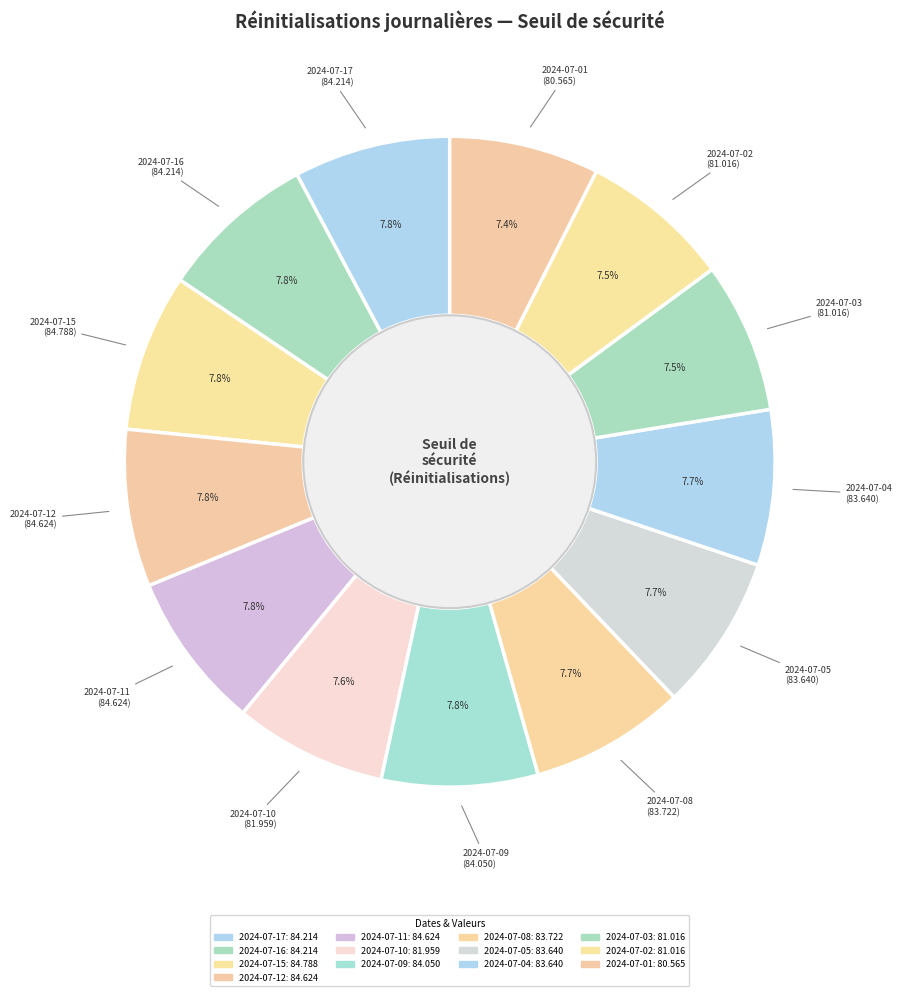

Rank the categories by value from highest to lowest.

2024-07-15, 2024-07-12, 2024-07-11, 2024-07-17, 2024-07-16, 2024-07-09, 2024-07-08, 2024-07-05, 2024-07-04, 2024-07-10, 2024-07-03, 2024-07-02, 2024-07-01